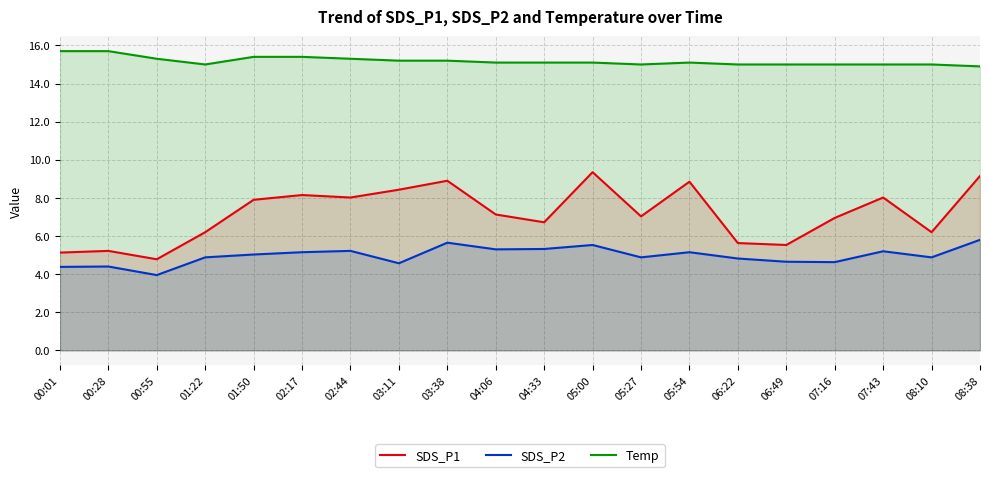

What is the maximum value for SDS_P2?

5.8